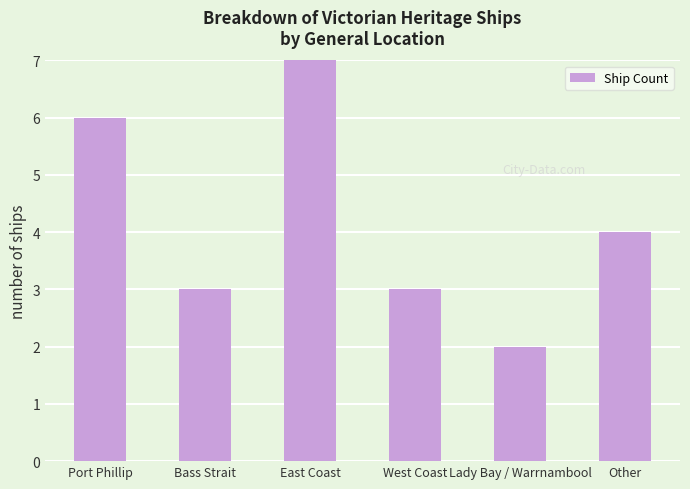

Which has a higher value, Bass Strait or Port Phillip?

Port Phillip